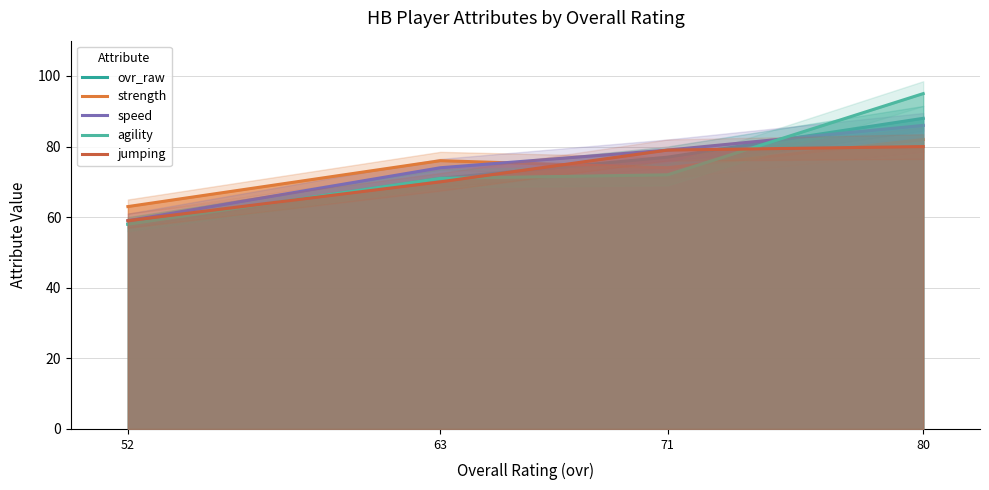

Is the value of ovr_raw at 80 greater than the value of agility at 63?

Yes